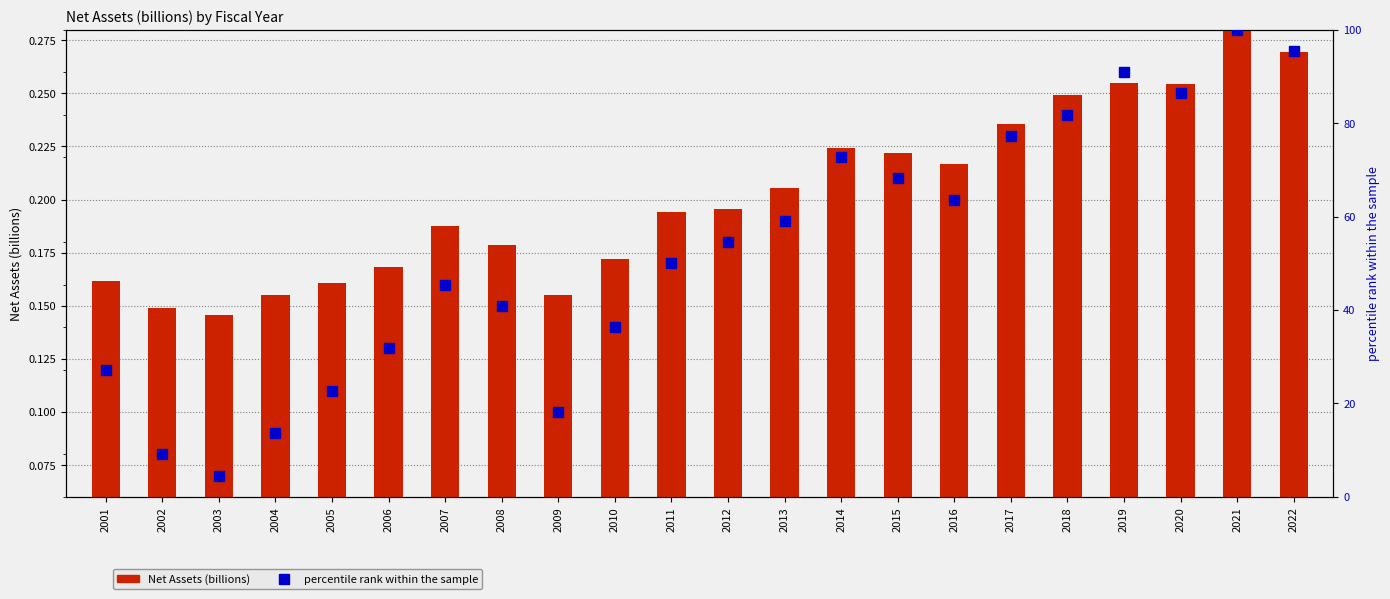

What is the sum of all percentile rank within the sample values?

1150.0